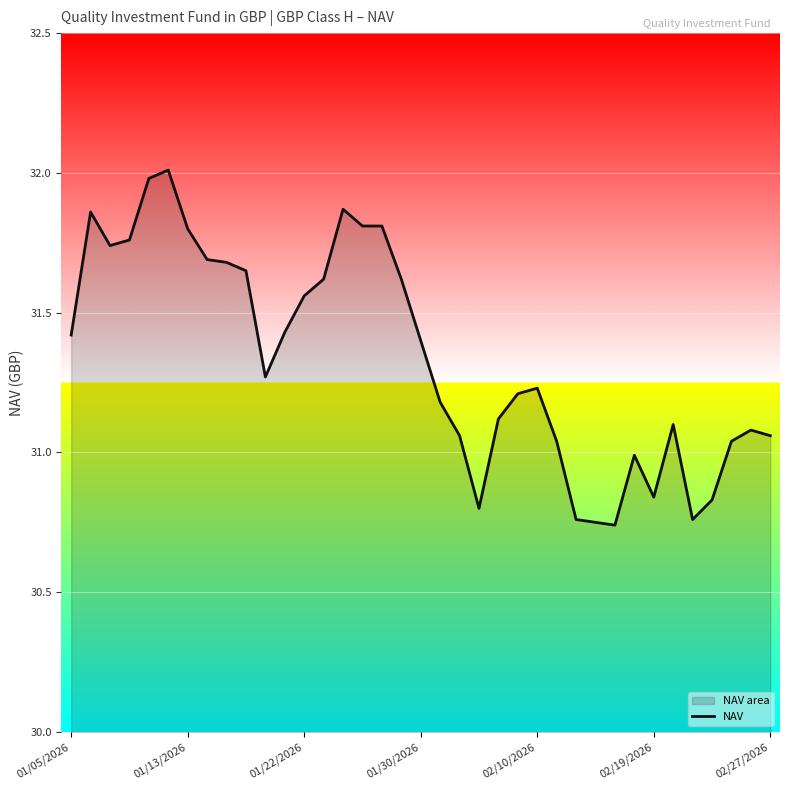

What is the difference between the values at 22 and 27?

0.4